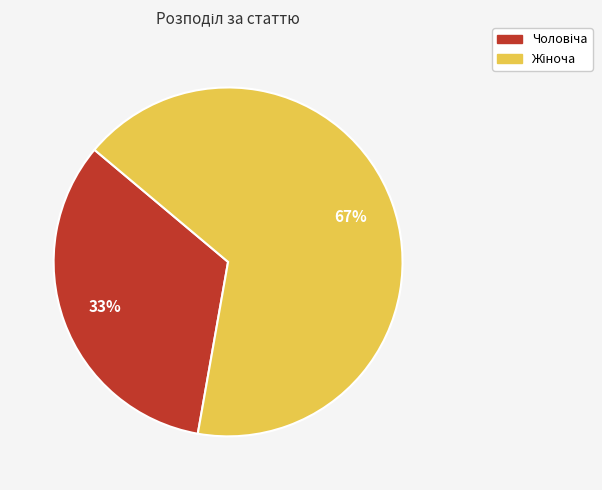

Is there any slice that represents more than half of the pie?

Yes